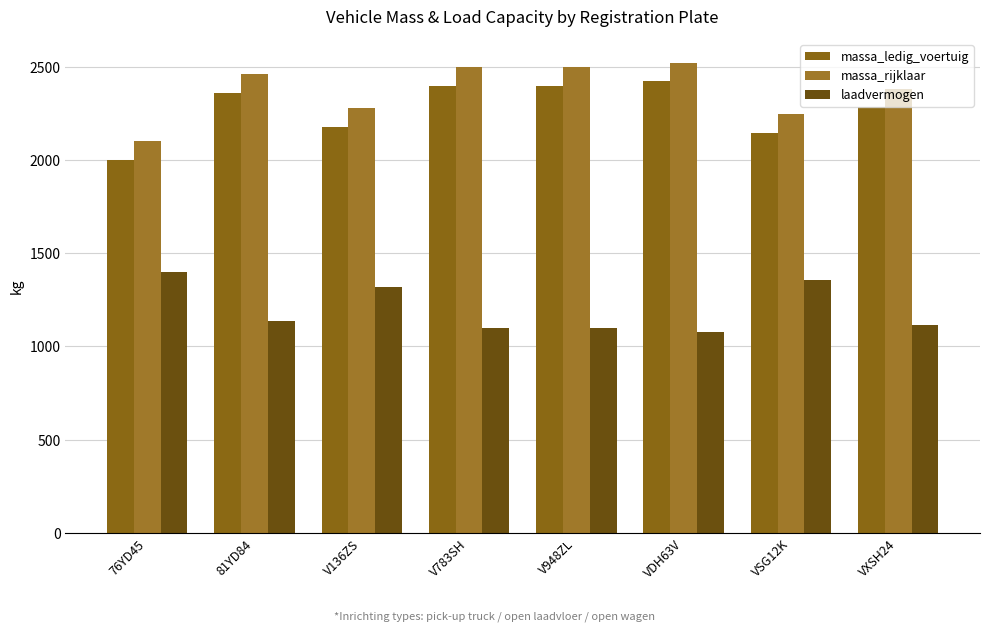

Count the number of categories in the chart.

8